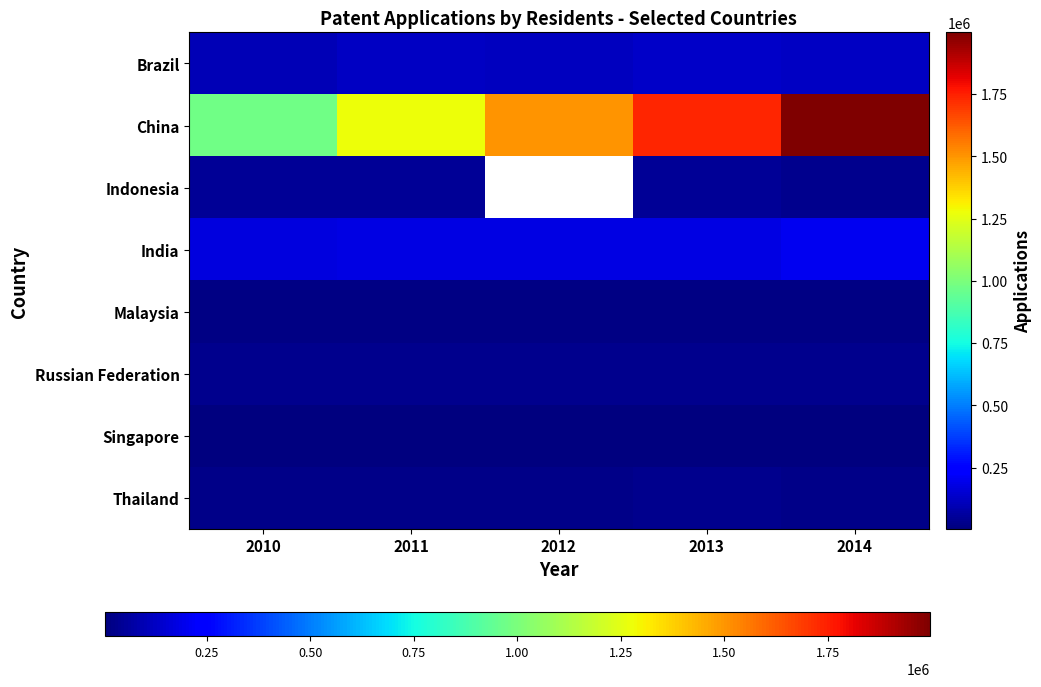

What is the difference between the Brazil values at 2014 and 2012?

7395.0